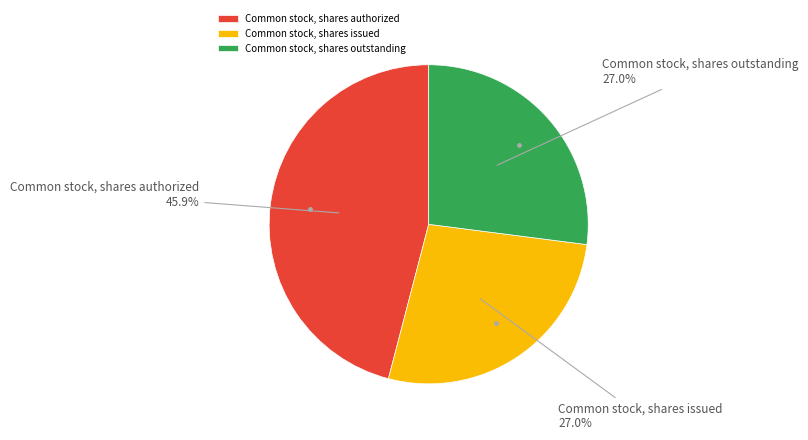

How many slices are in this pie chart?

3